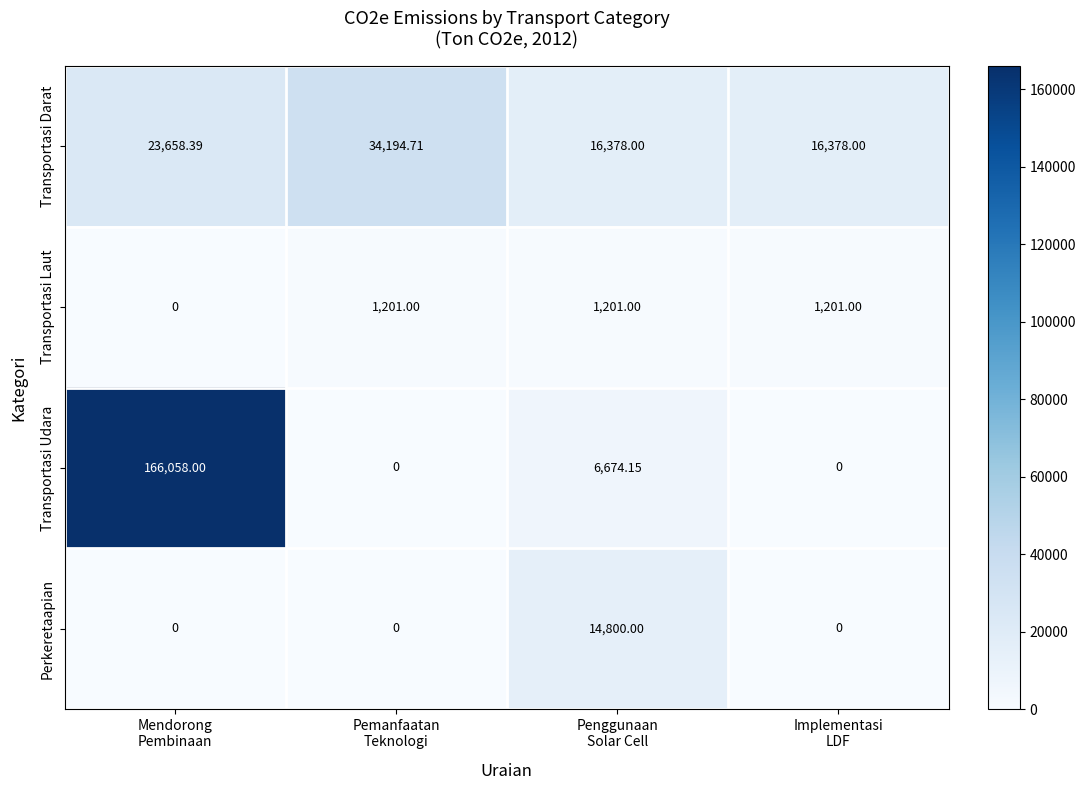

Which series has the largest range (max minus min)?

Transportasi Udara